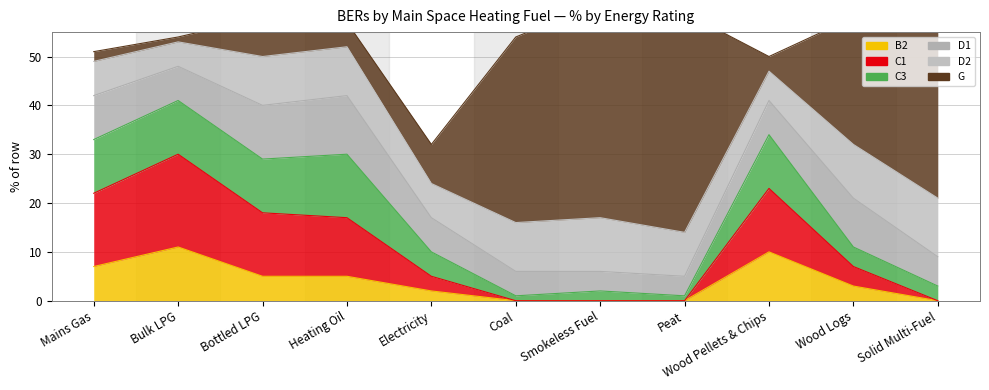

Which category has the highest value in the C3 series?

Heating Oil